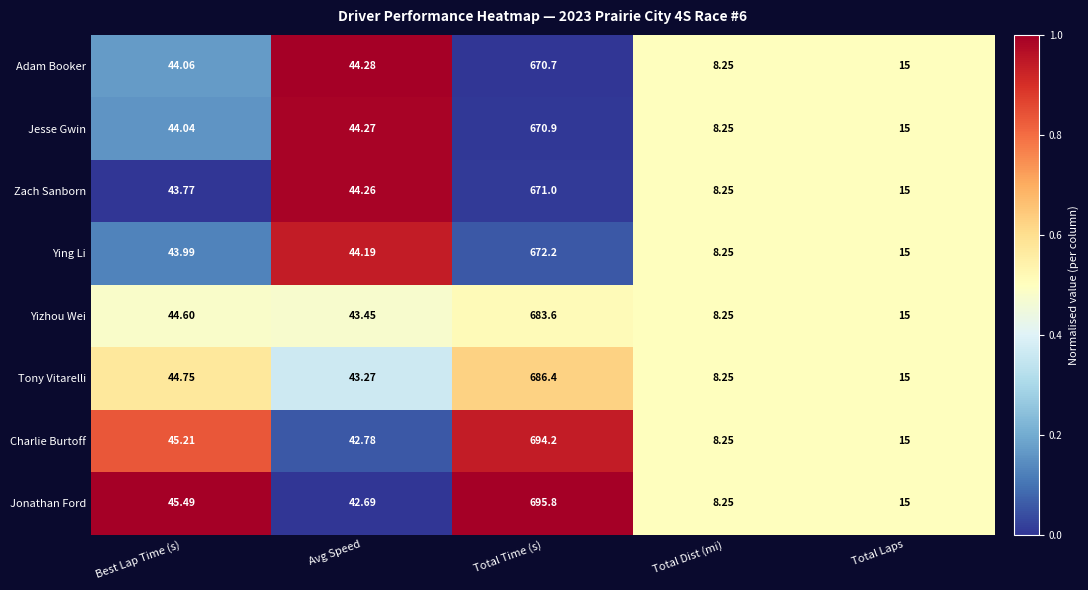

Which series has the largest range (max minus min)?

Jonathan Ford